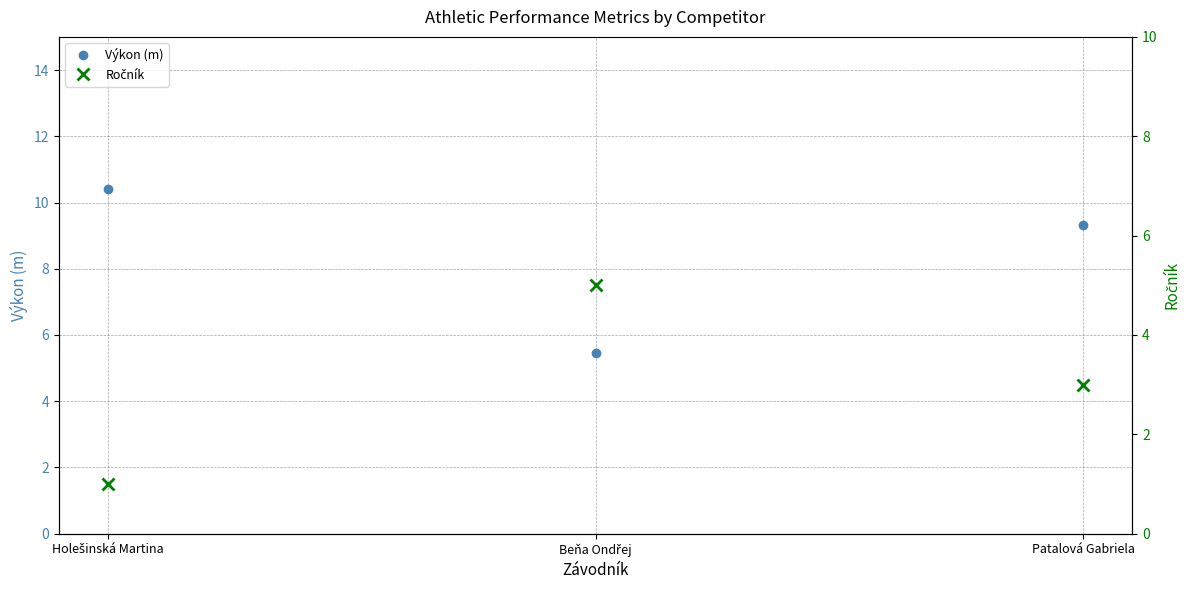

What position from the right is Holešinská Martina?

3